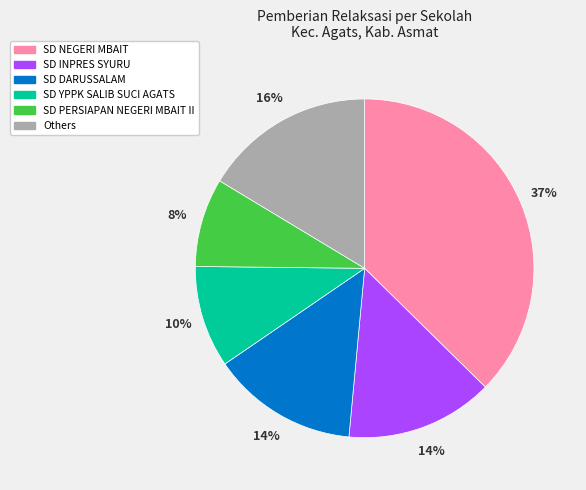

Between SD YPPK SALIB SUCI AGATS and SD DARUSSALAM, which is larger?

SD DARUSSALAM